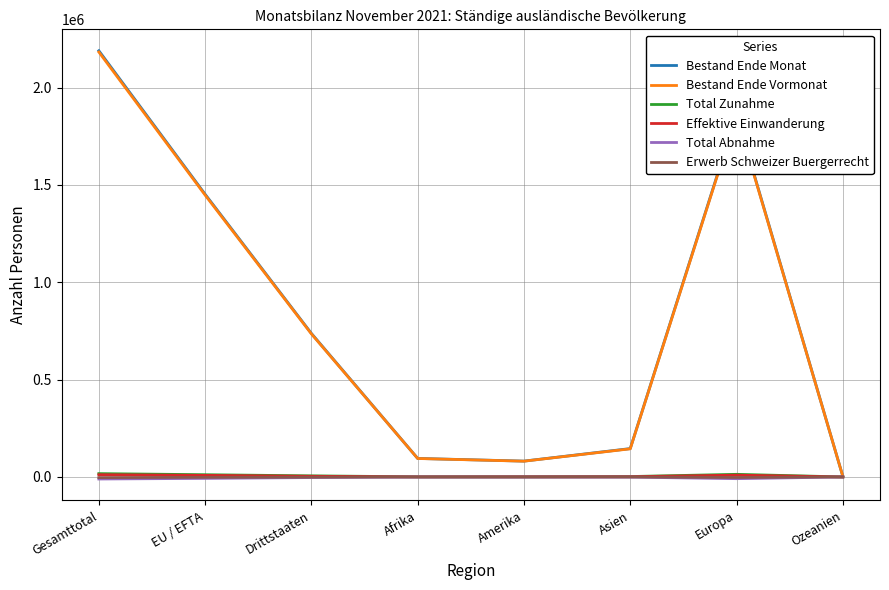

What is the sum of all Total Zunahme values?

51156